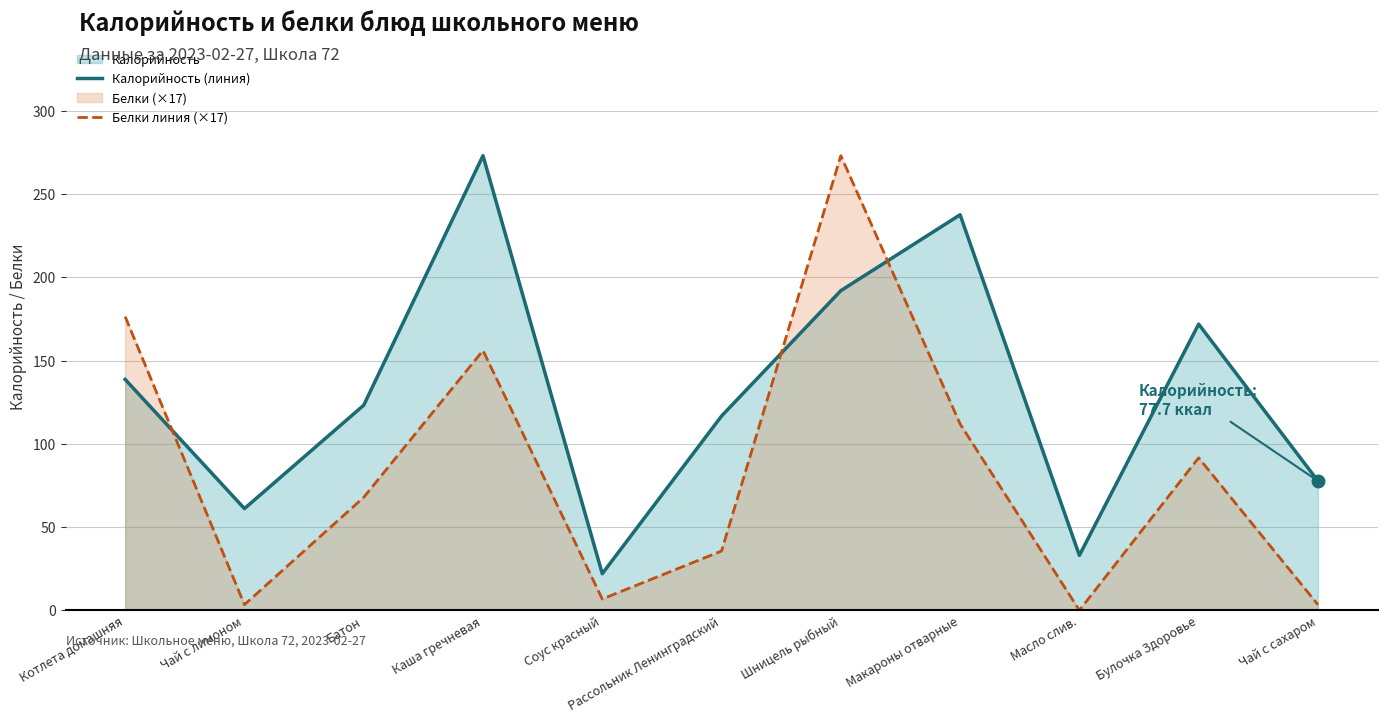

Rank the series at Шницель рыбный from lowest to highest value.

Калорийность (линия), Белки линия (×17)